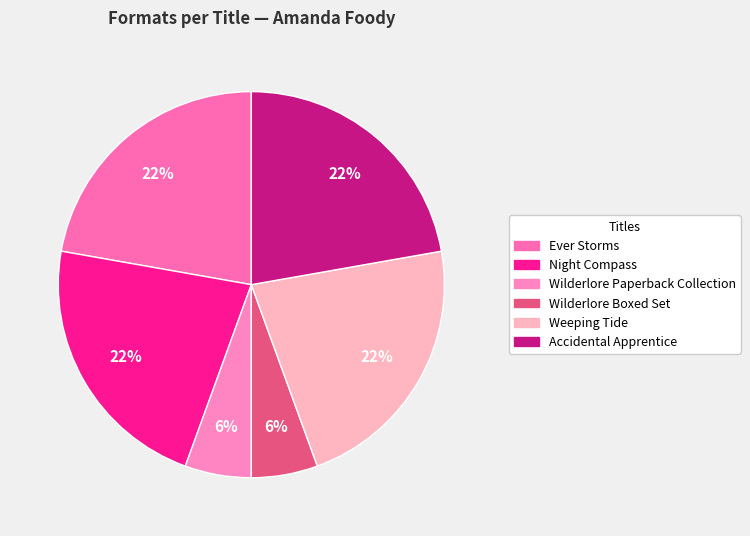

To the nearest percent, what is the difference between the largest and smallest slice percentages?

17%